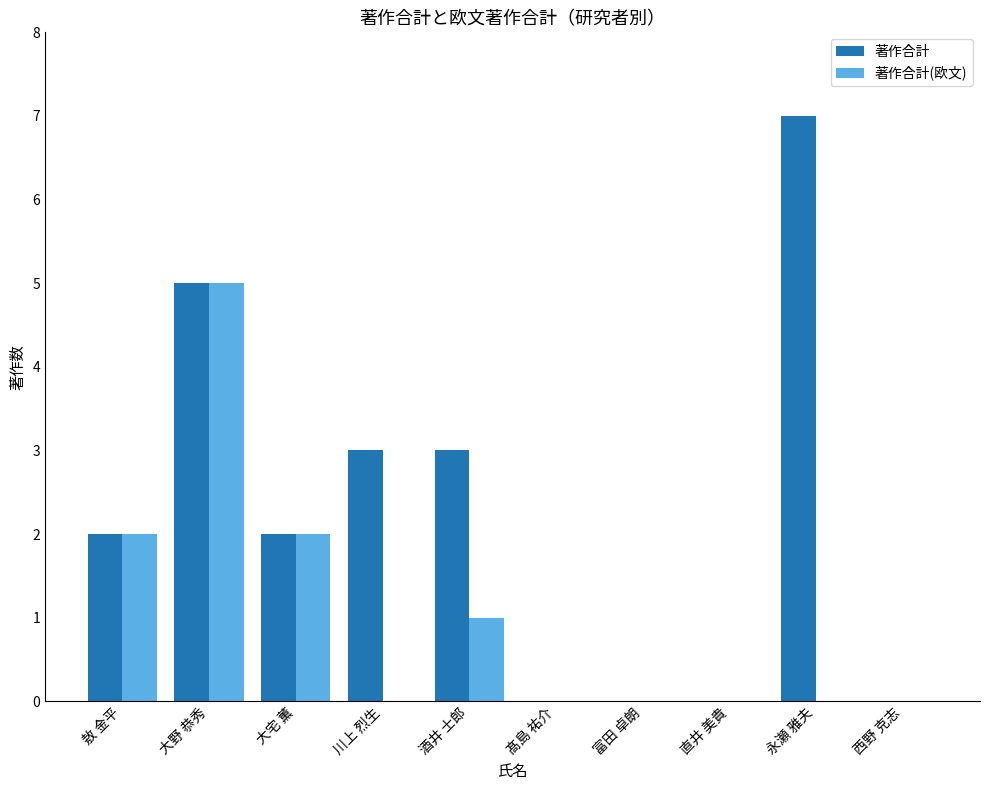

What are all the series names shown in the legend?

著作合計, 著作合計(欧文)